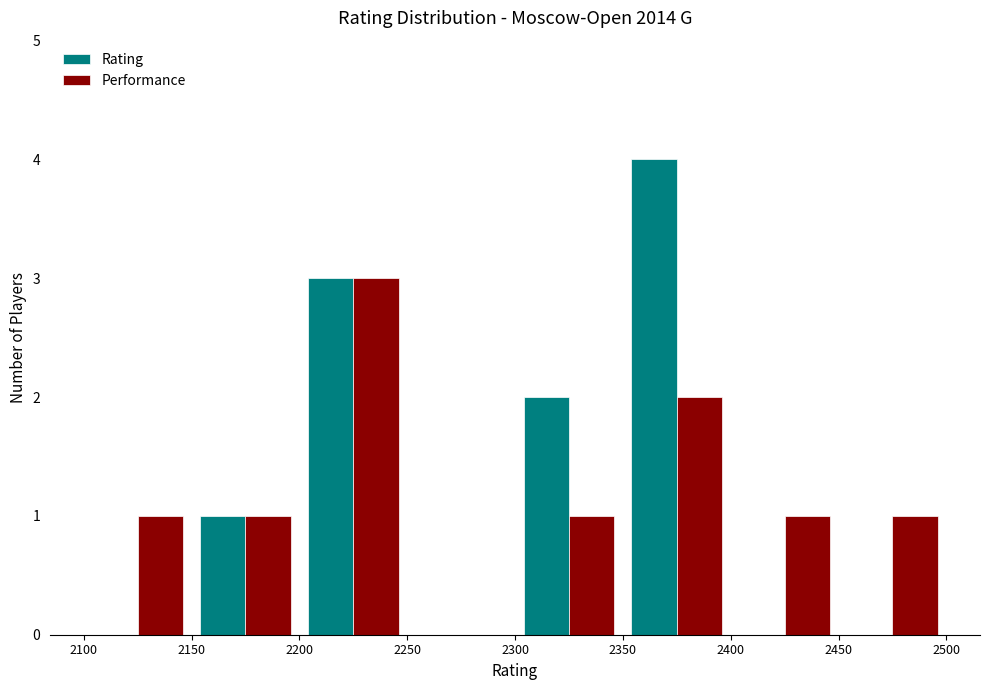

Reading left to right, transcribe this chart: for each range on the x-axis, give the height of each series' bar. The values are not printed on the chart, so give them approximately, as read against the axis.

2100 to 2150: Rating=0	Performance=1
2150 to 2200: Rating=1	Performance=1
2200 to 2250: Rating=3	Performance=3
2250 to 2300: Rating=0	Performance=0
2300 to 2350: Rating=2	Performance=1
2350 to 2400: Rating=4	Performance=2
2400 to 2450: Rating=0	Performance=1
2450 to 2500: Rating=0	Performance=1